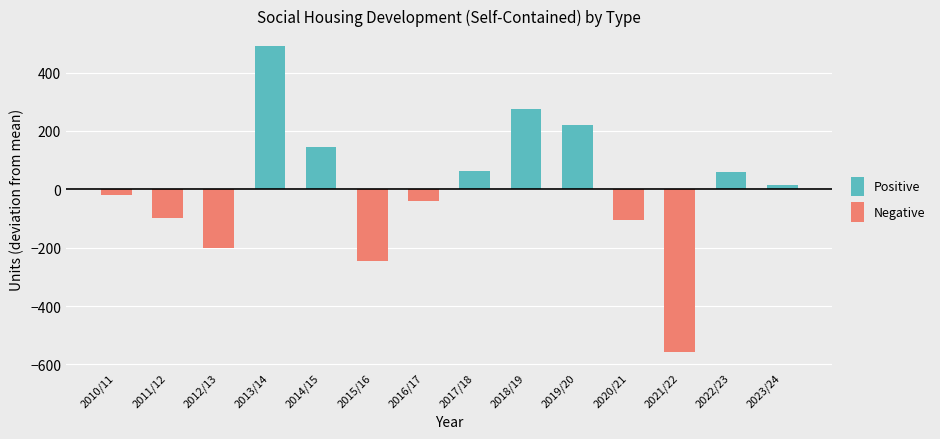

Count the number of data series in this chart.

2